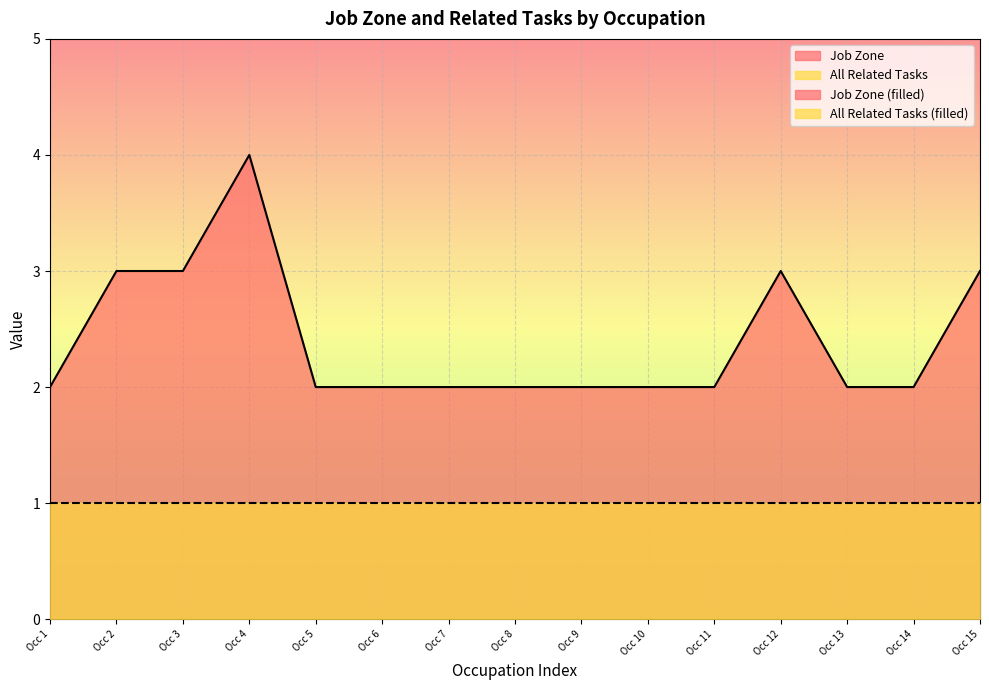

What is the sum of all values?

36